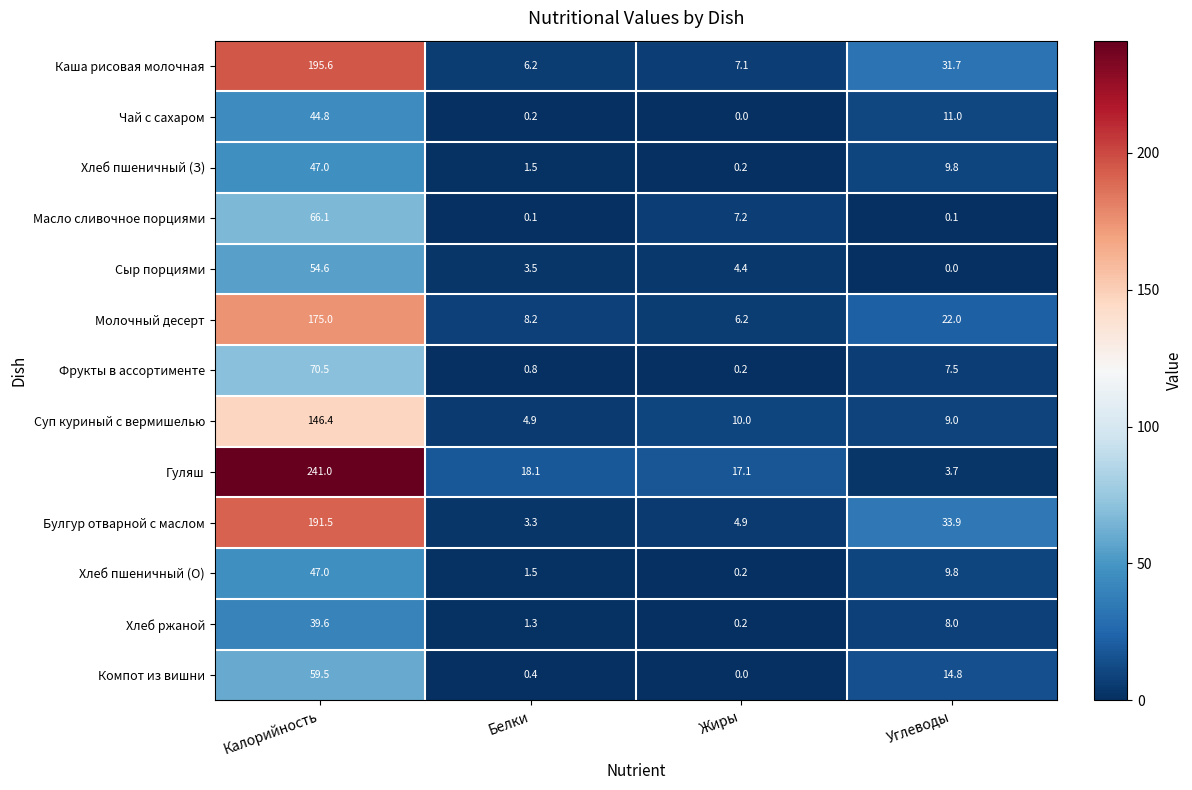

What is the greatest value displayed?

241.0